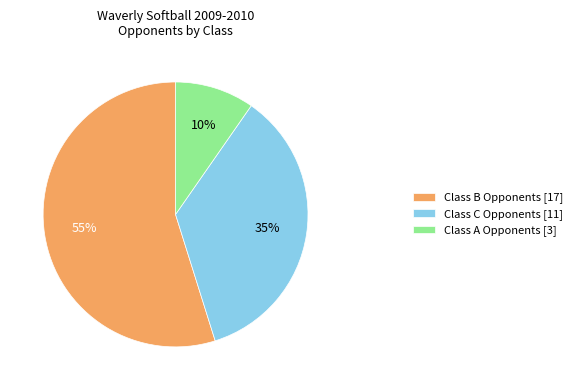

What is the majority slice?

Class B Opponents [17]